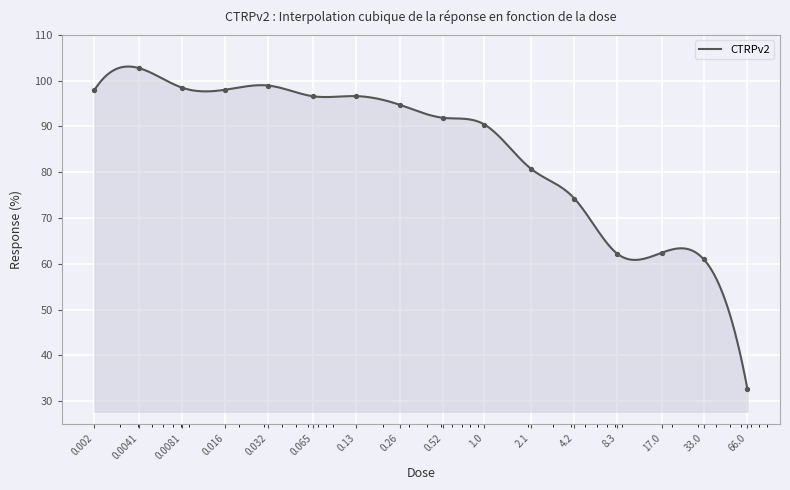

Approximately how many times larger is the value at 0.52 compared to 66.0?

2.8